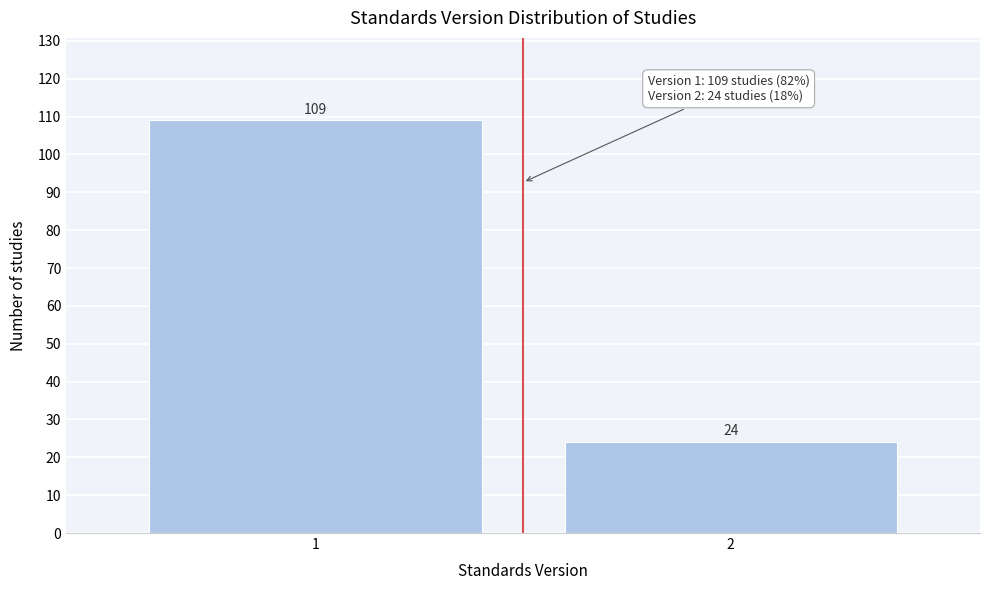

Reading left to right, transcribe all the data shown in this chart.

1=109	2=24